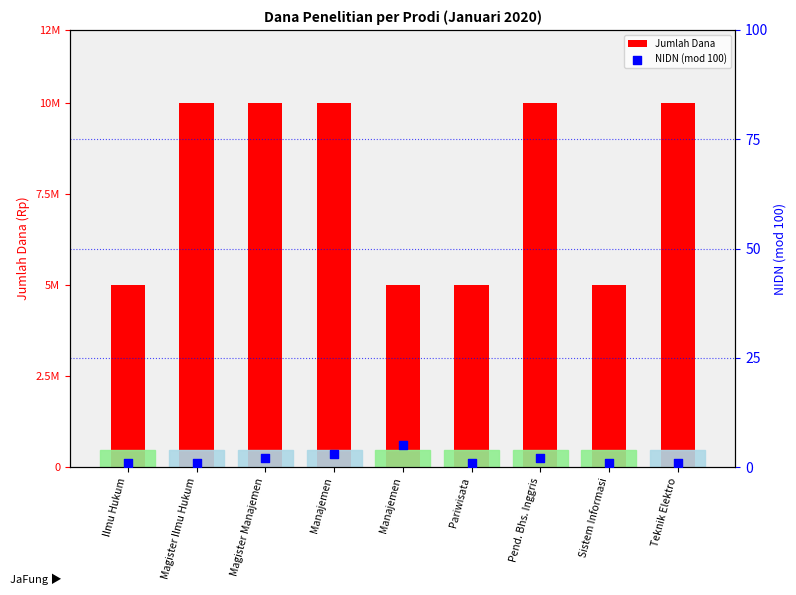

Which series has the largest Y range (max minus min)?

Jumlah Dana